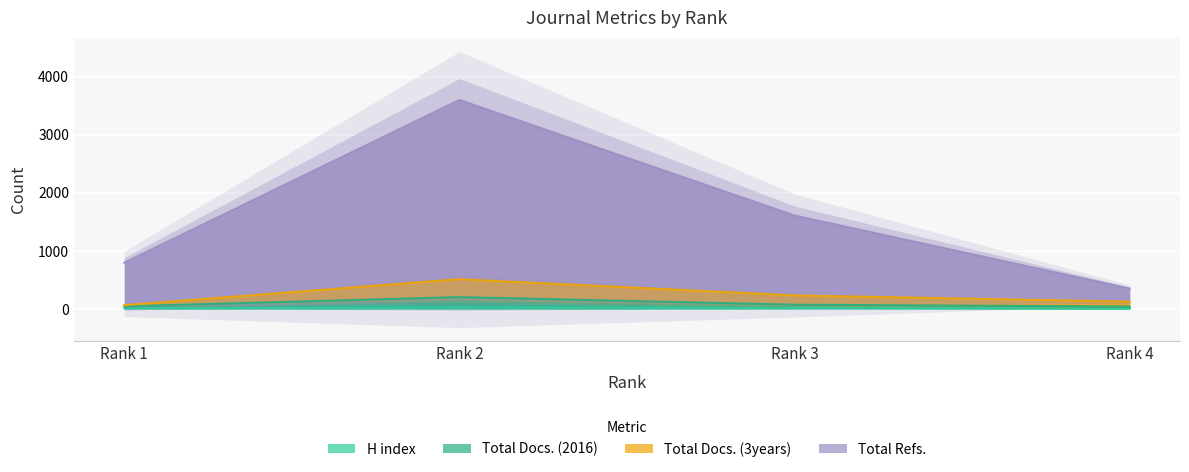

How many values in the Total Refs. series are below 1609?

2